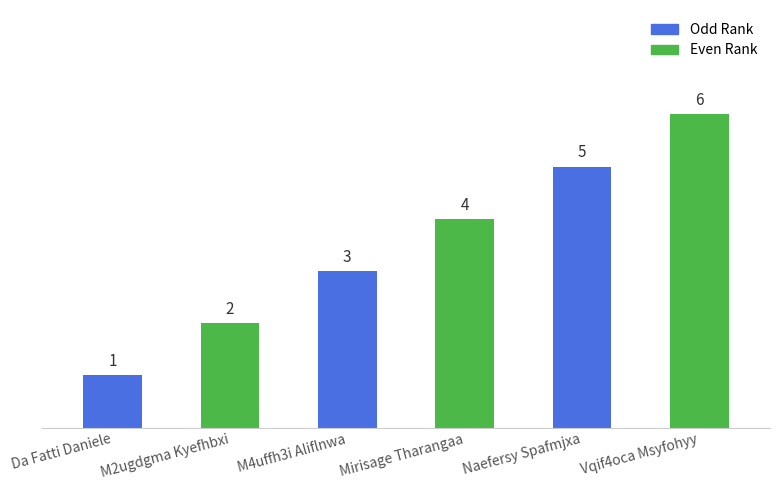

Is it true that the value at Vqif4oca Msyfohyy is 6?

True